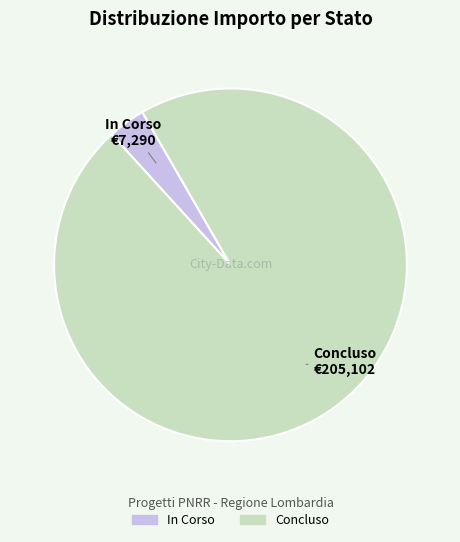

How many segments does this pie chart have?

2